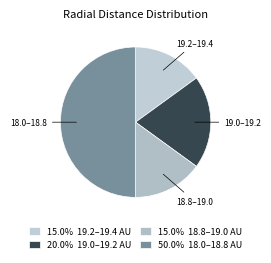

How many segments does this pie chart have?

4